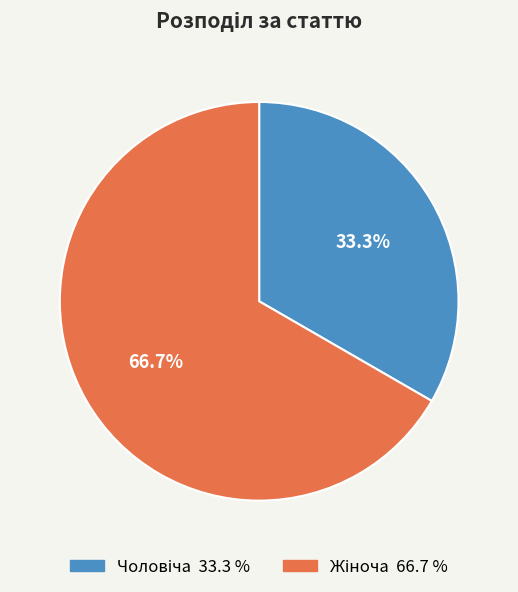

Does any single category account for the majority?

Yes